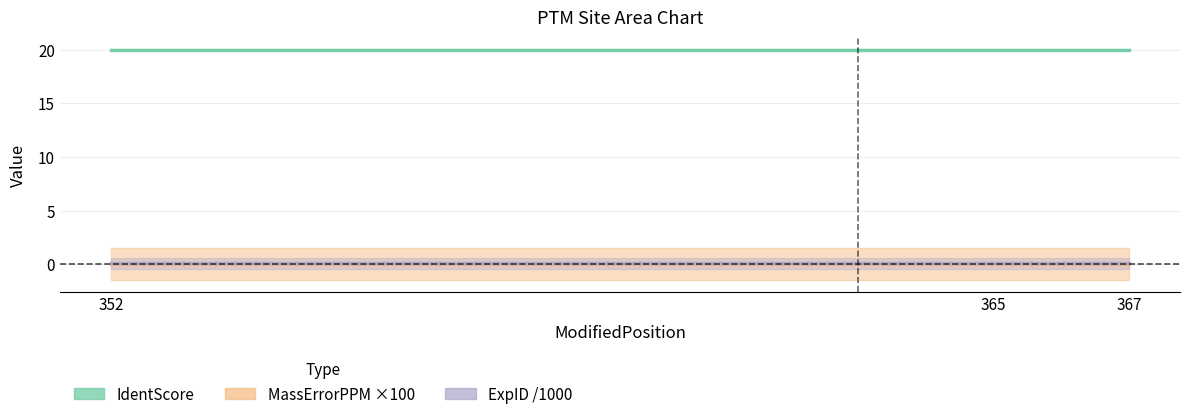

The ExpID /1000 series shows 0.1 at 365. True or false?

True